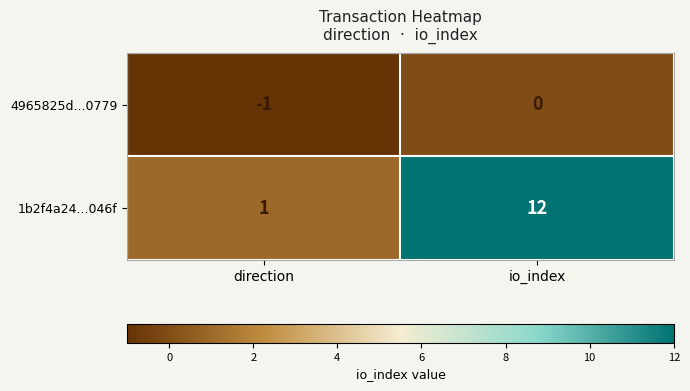

At io_index, list the series in order from smallest to largest.

4965825d...0779, 1b2f4a24...046f